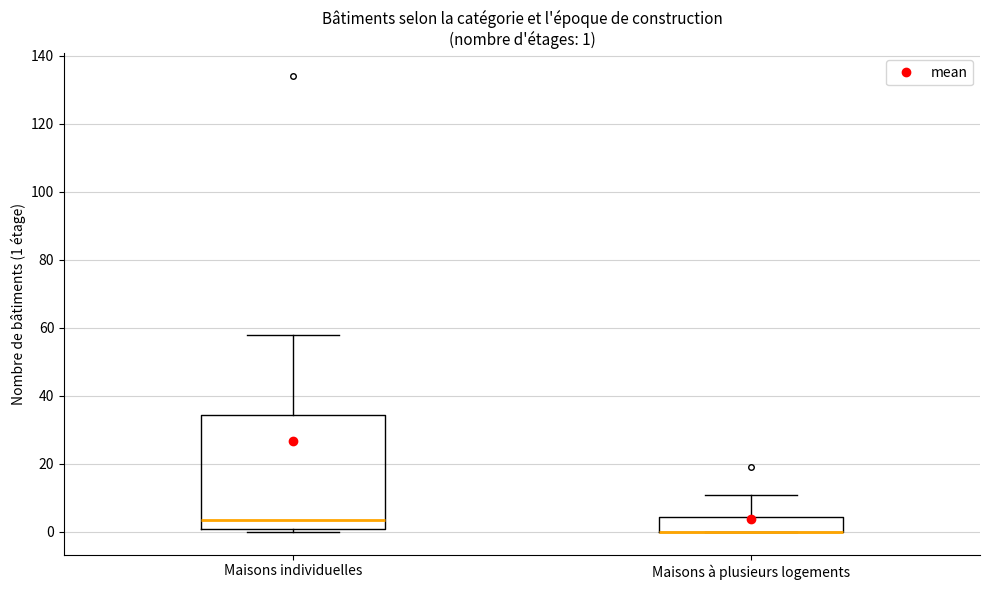

Comparing the boxes themselves (not the whiskers), which one is the tallest?

Maisons individuelles